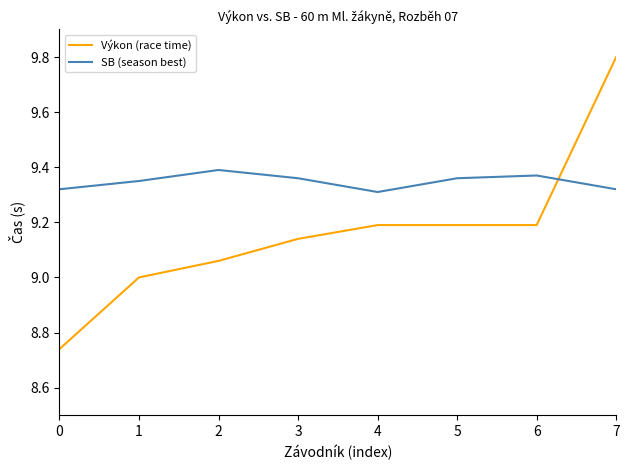

What are all the series names shown in the legend?

Výkon (race time), SB (season best)